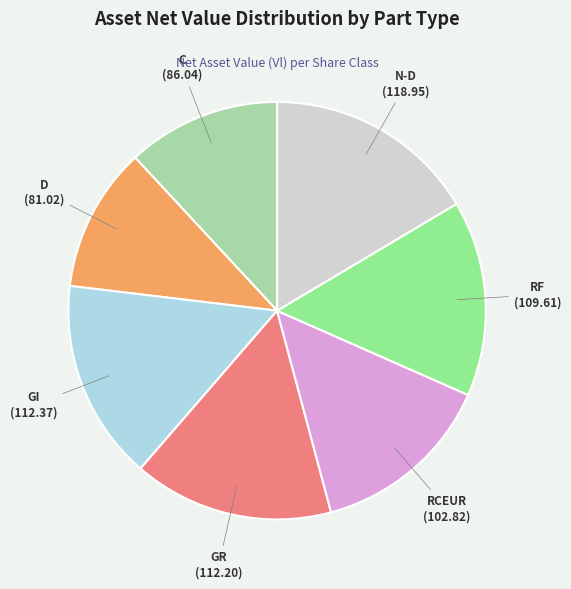

Which category has the smallest portion of the pie?

D